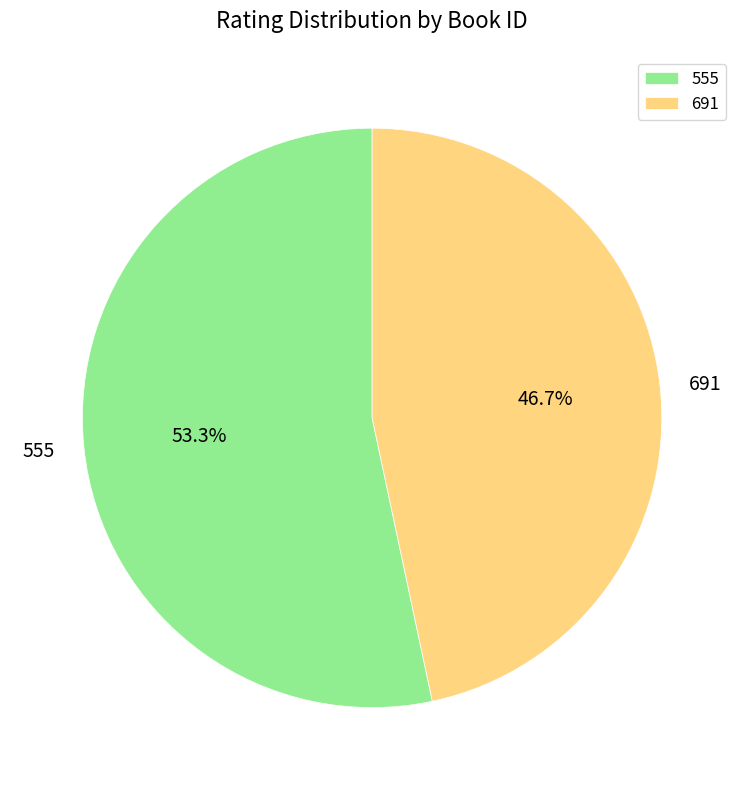

To the nearest percent, what is the difference between the largest and smallest slice percentages?

7%